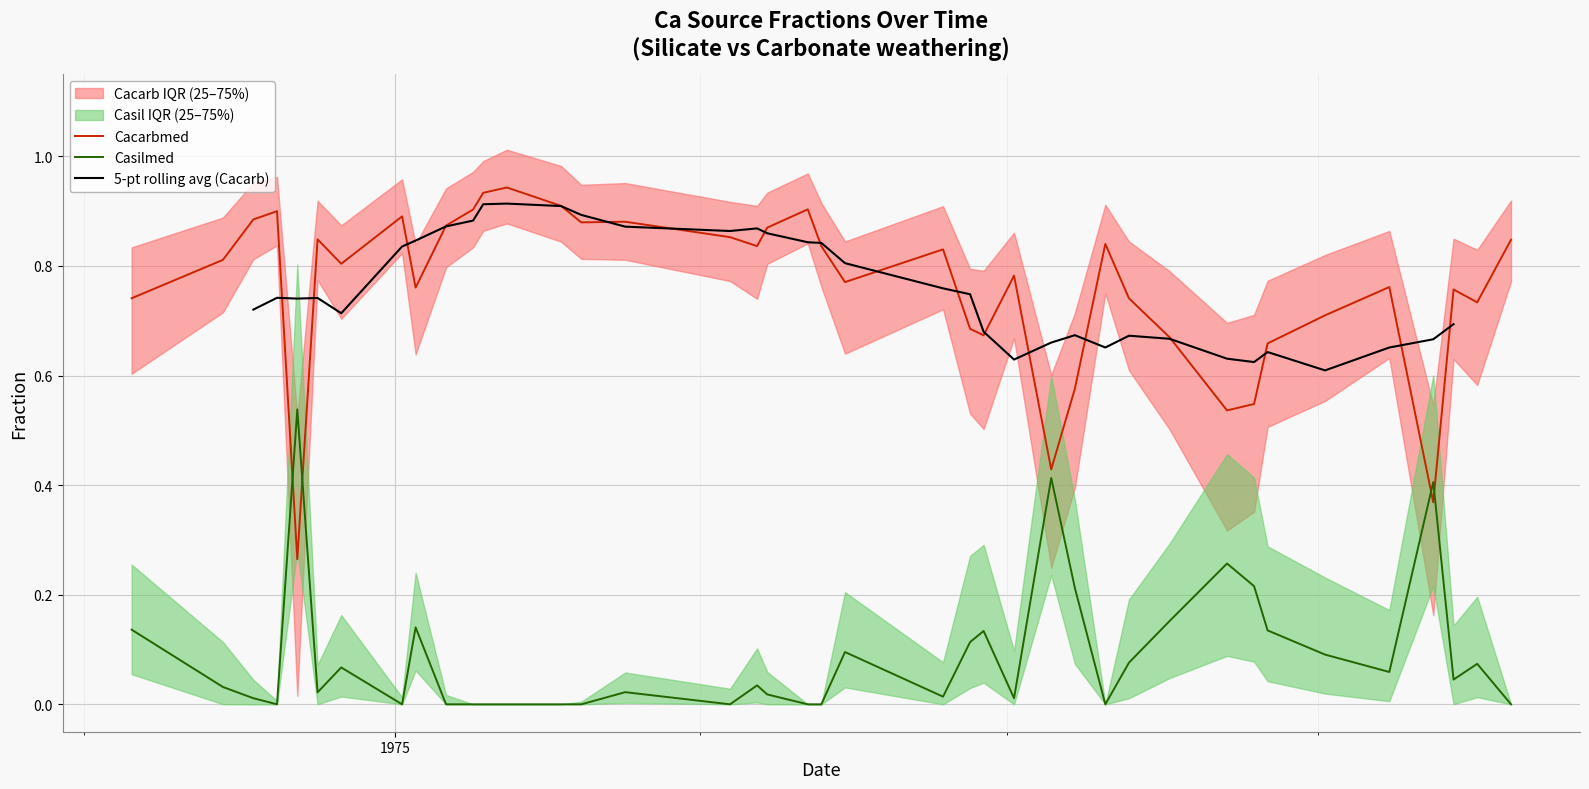

True or false: Casilmed and Cacarbmed intersect in this chart.

True